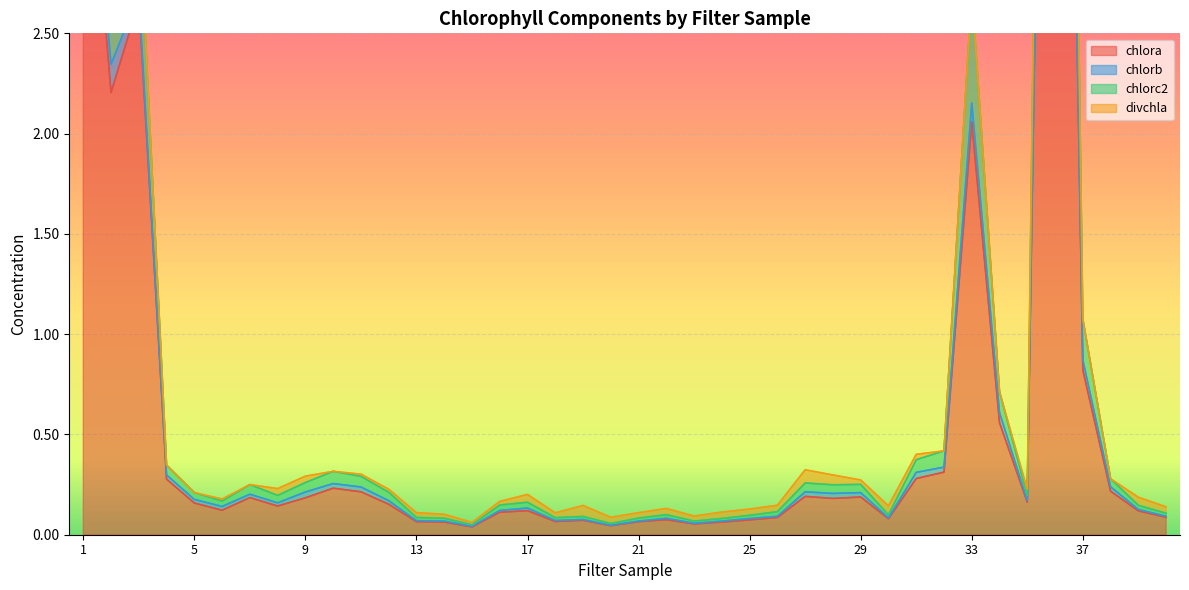

Where is chlora nearest to the value 4?

1